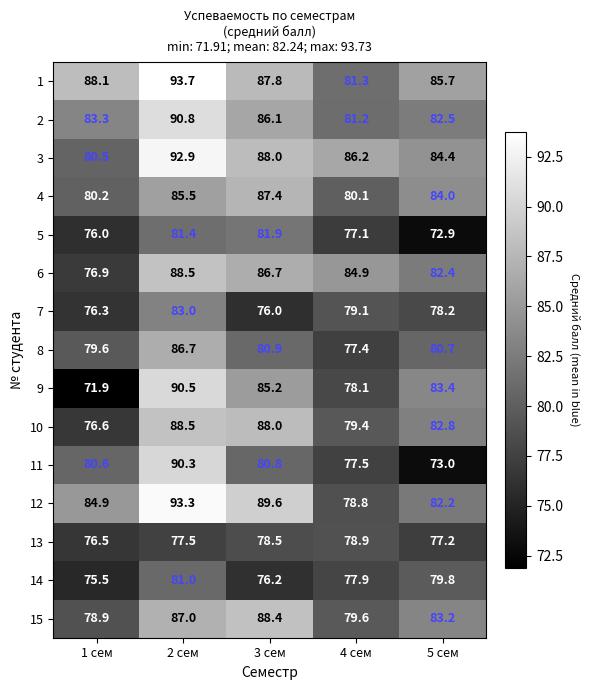

How many distinct data groups are displayed?

15